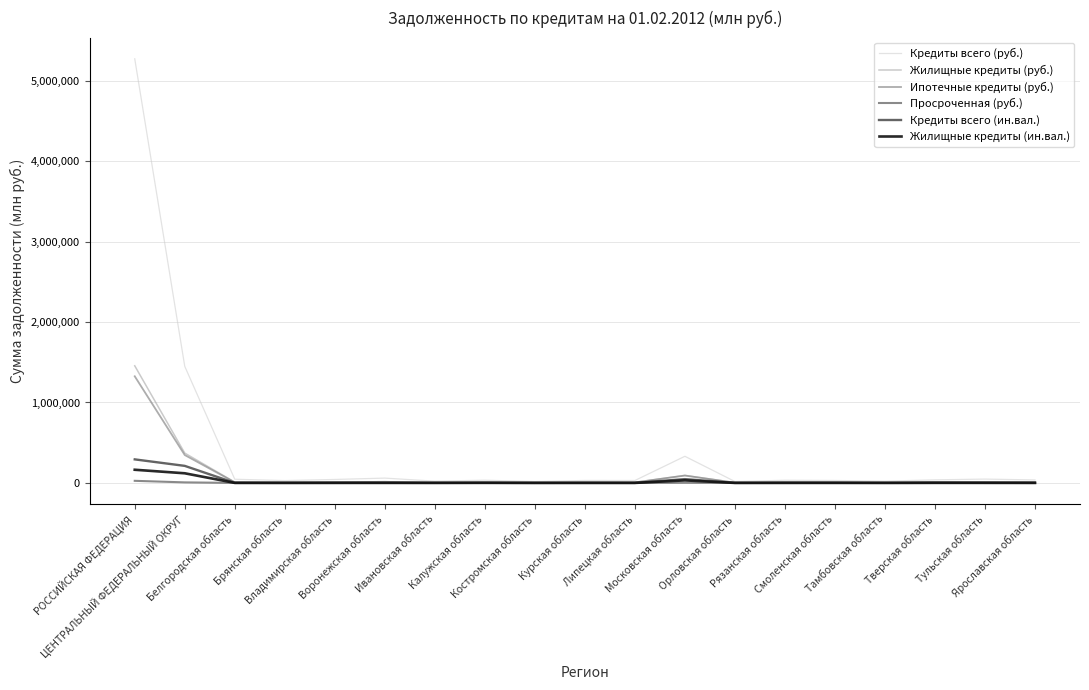

How many series are shown in this chart?

6